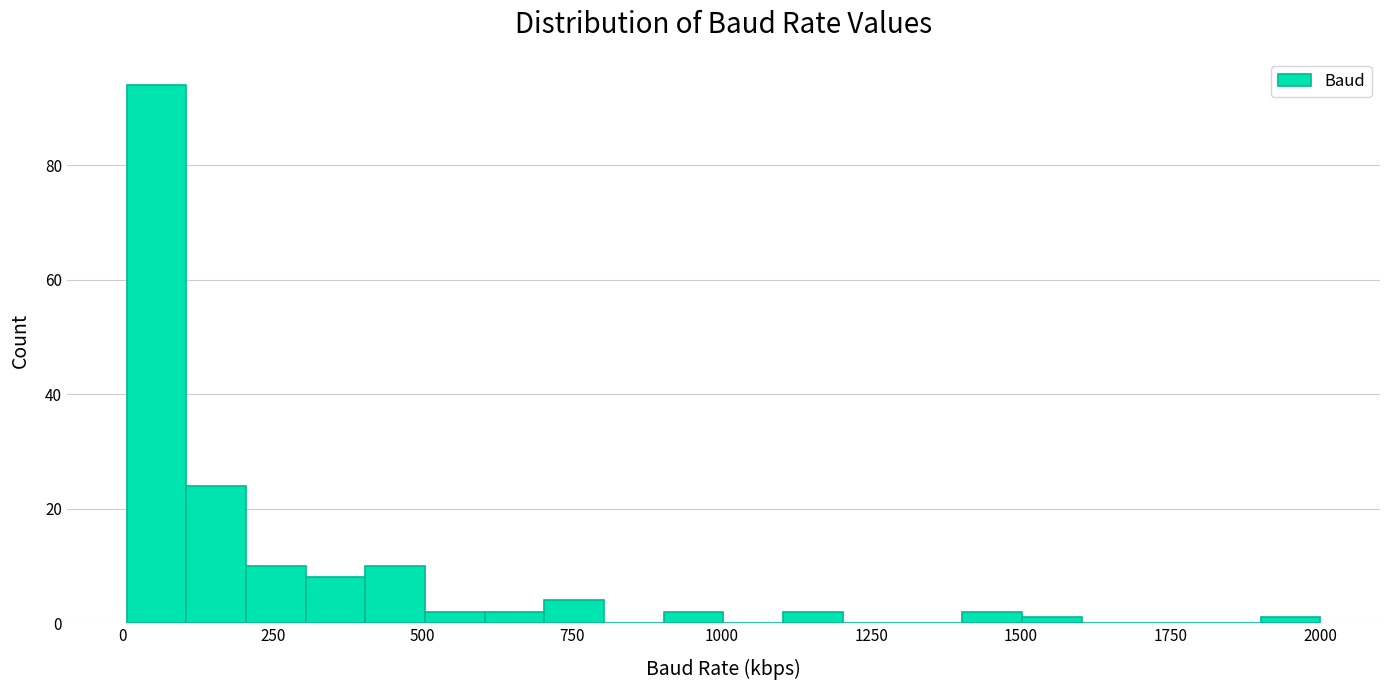

Around what value on the x-axis is the tallest bar? Give the approximate position of its centre, as read against the axis.

50